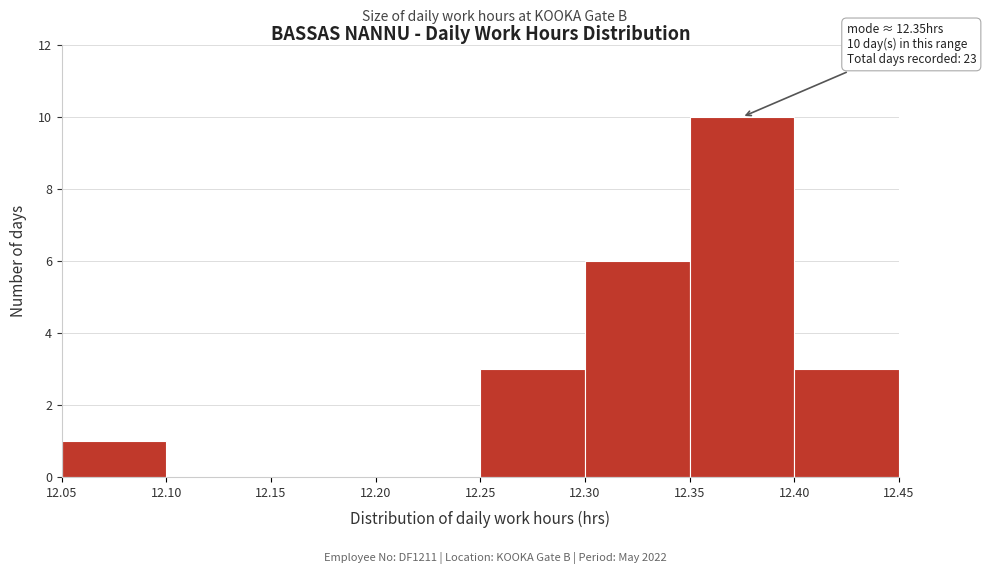

Over which range of the x-axis is the bar tallest?

12.35 to 12.40